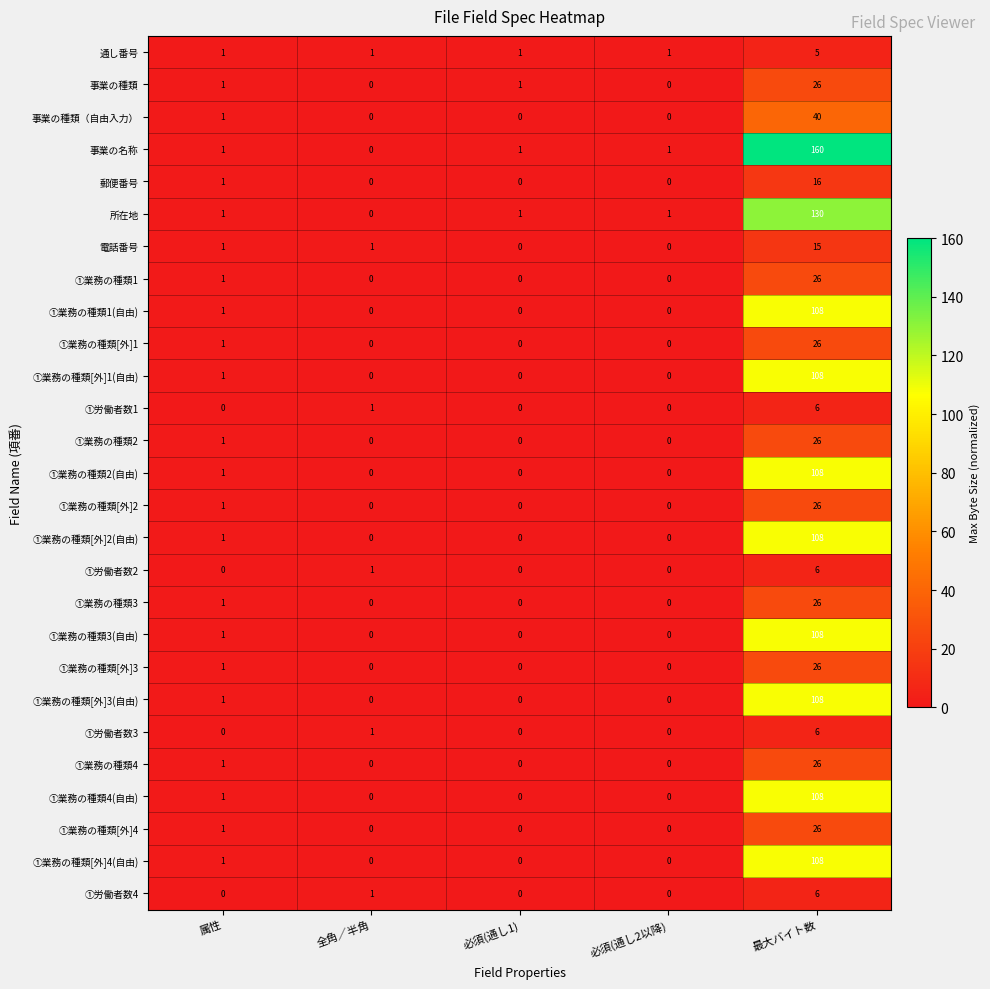

Which label corresponds to the largest value in the chart?

最大バイト数